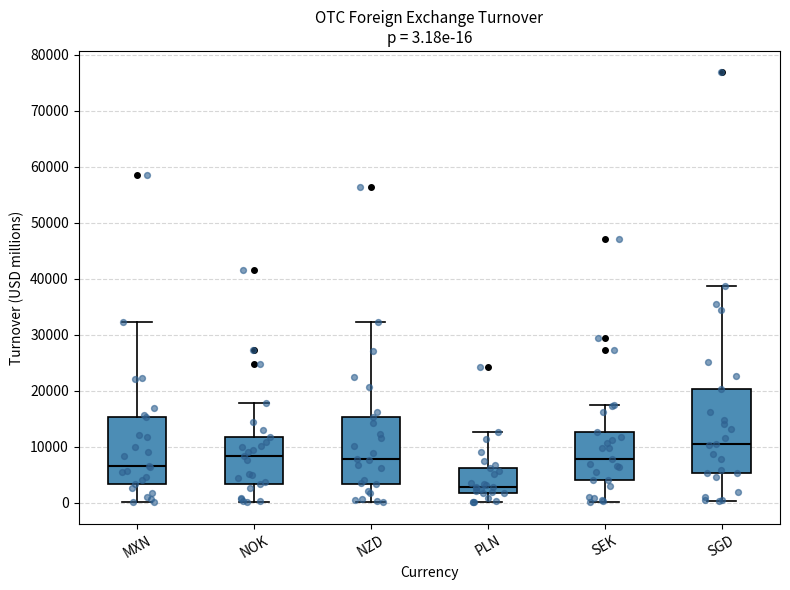

Comparing the boxes themselves (not the whiskers), which one is the tallest?

SGD